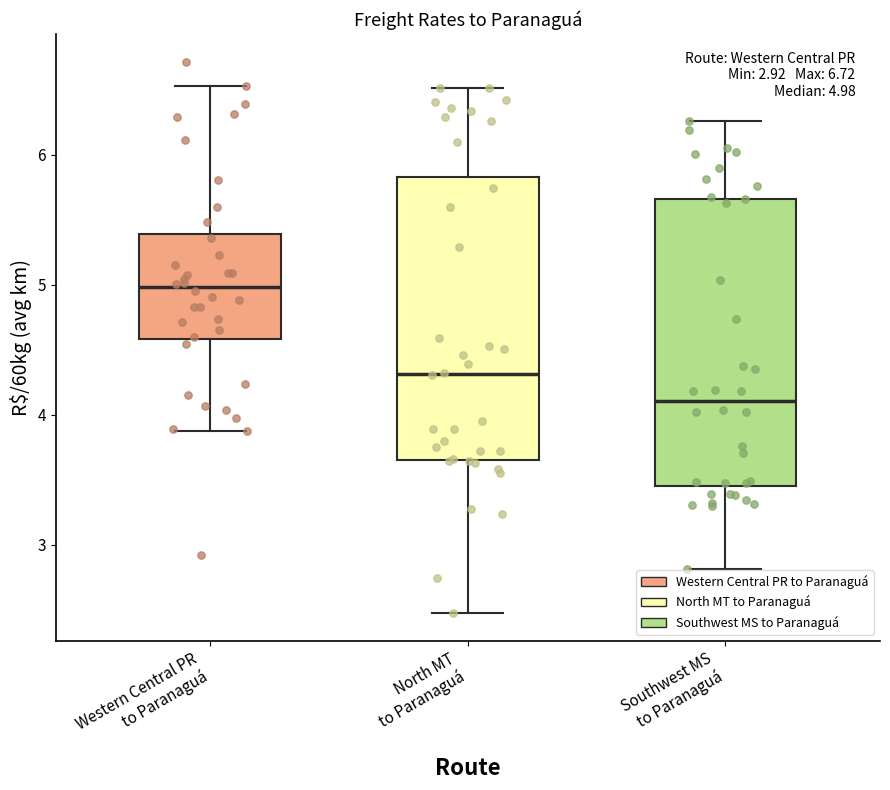

Which box has the lowest median line?

Southwest MS to Paranaguá